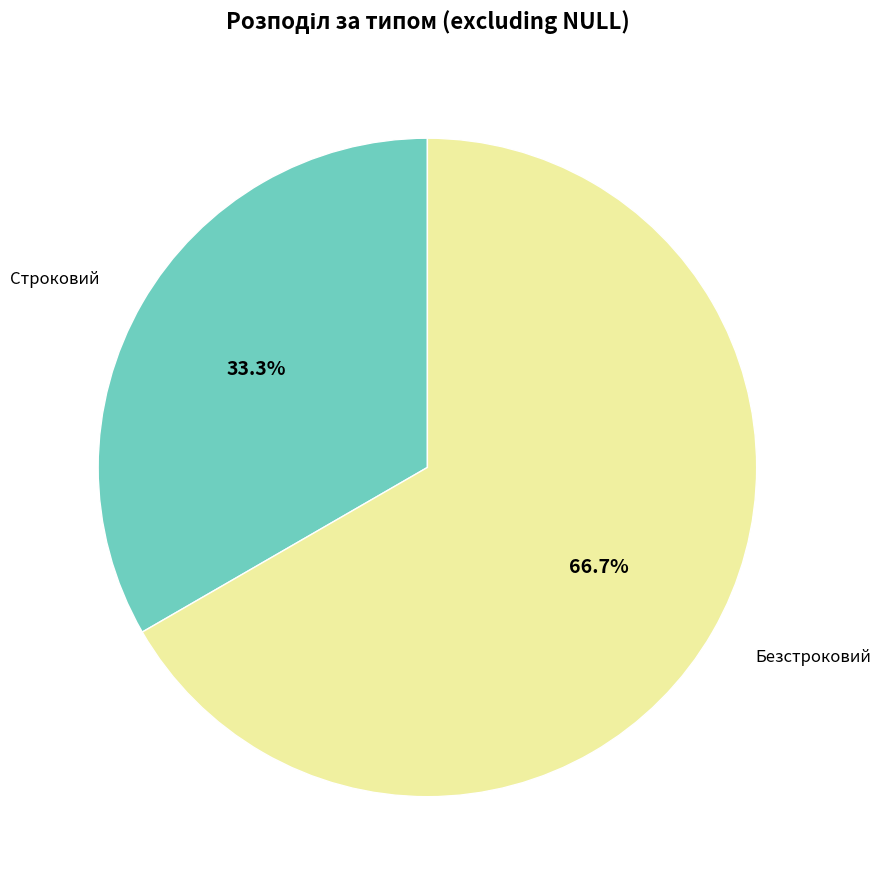

To the nearest percent, what is the difference between the largest and smallest slice percentages?

33%